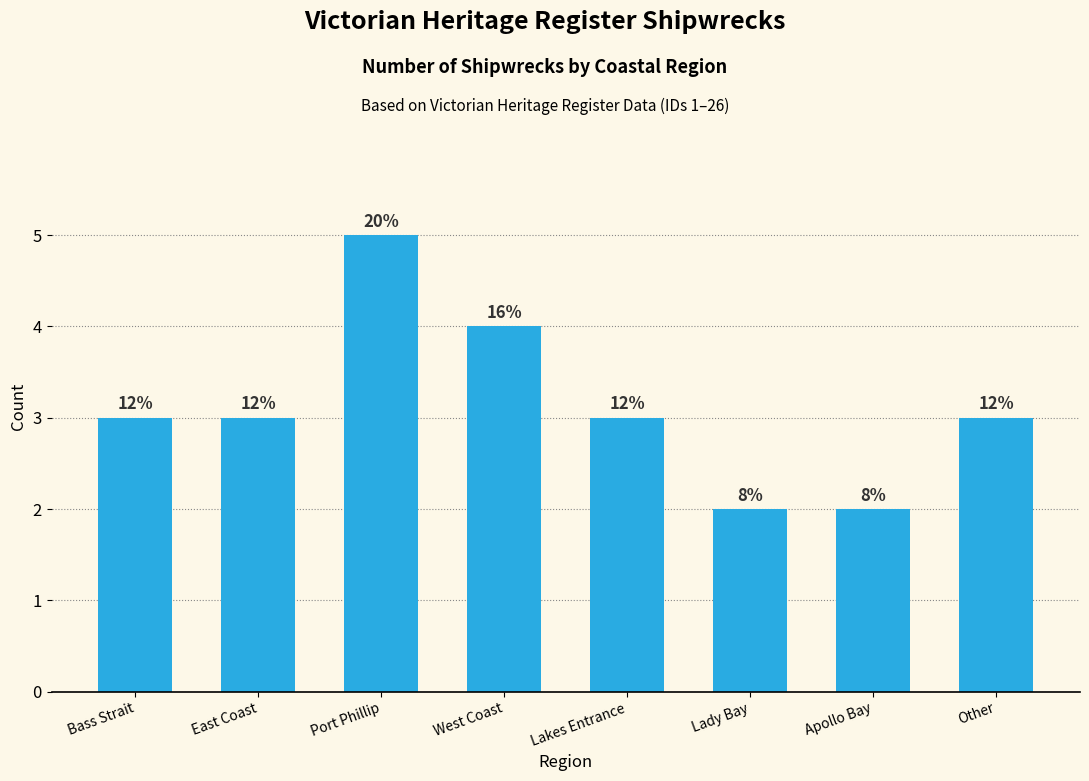

What is the sum of all values?

25